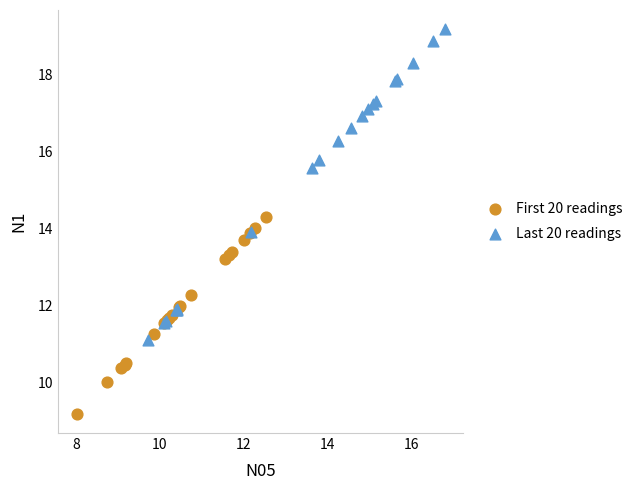

Which series has the widest spread of Y values?

Last 20 readings